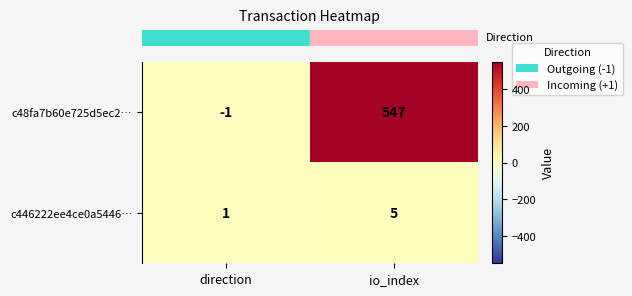

What value does the c446222ee4ce0a5446… series have at io_index?

5